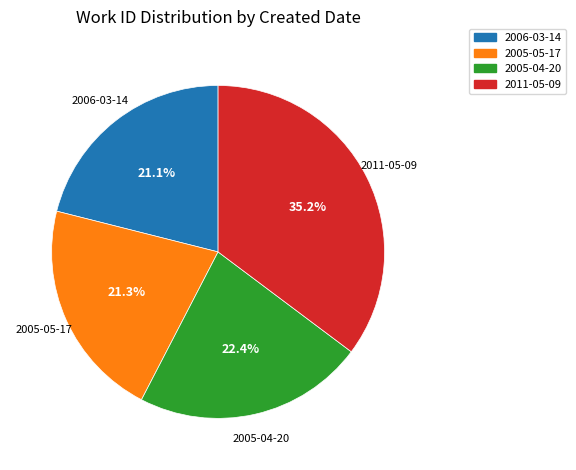

To the nearest percent, what is the average slice percentage?

25%